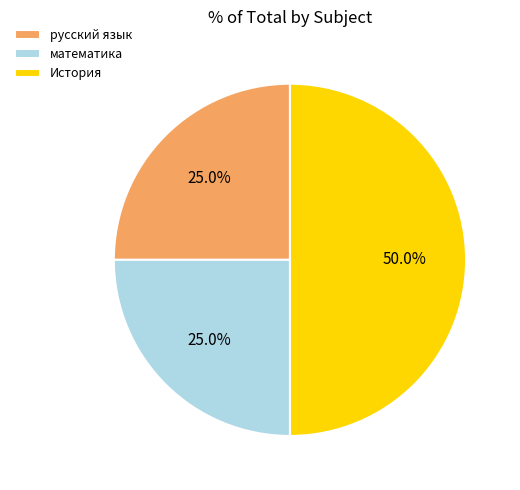

How many segments does this pie chart have?

3